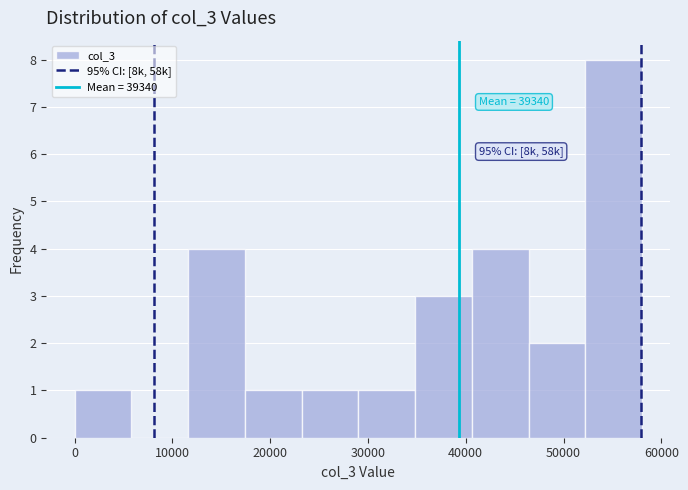

Over which range of the x-axis is the bar tallest?

52000 to 58000